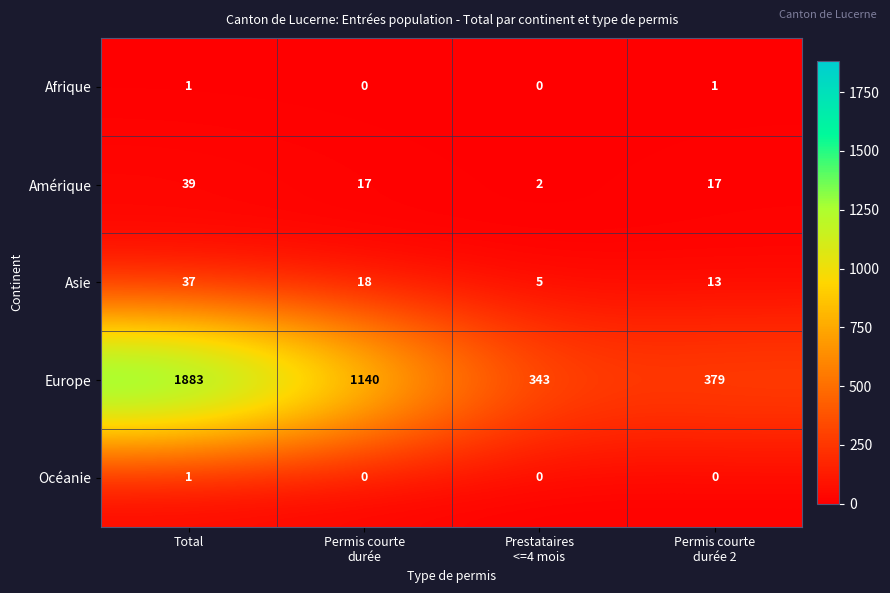

How many Amérique values are between 17 and 39?

3